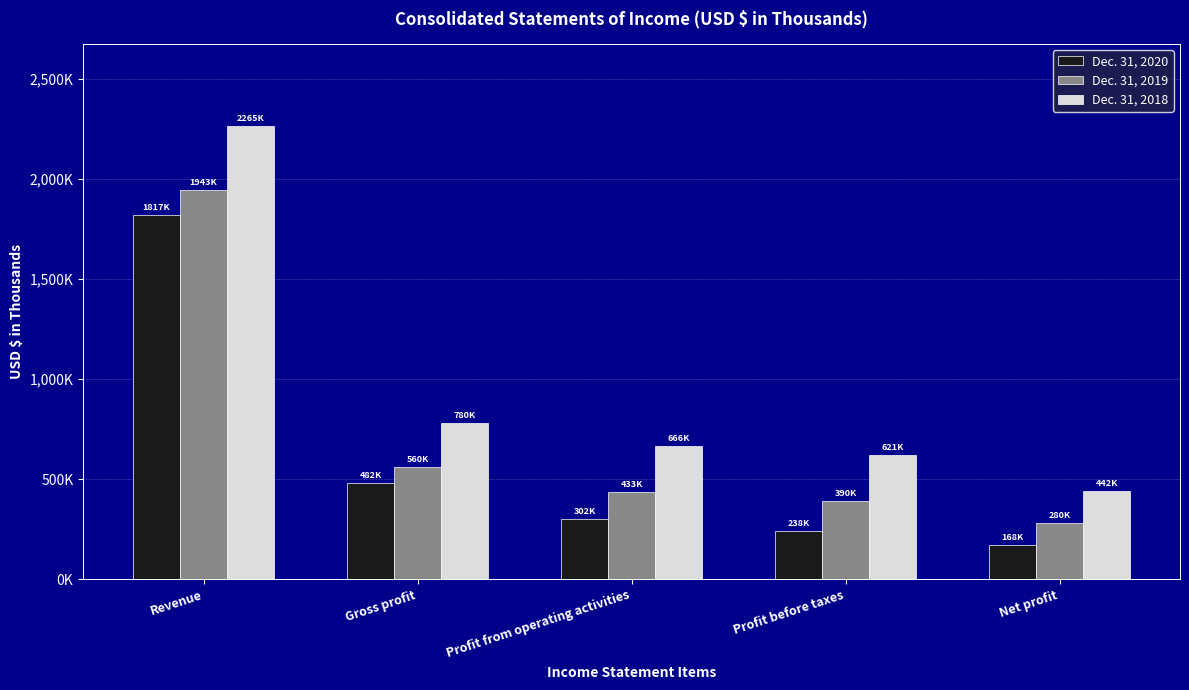

Between Gross profit and Net profit, which is larger?

Gross profit